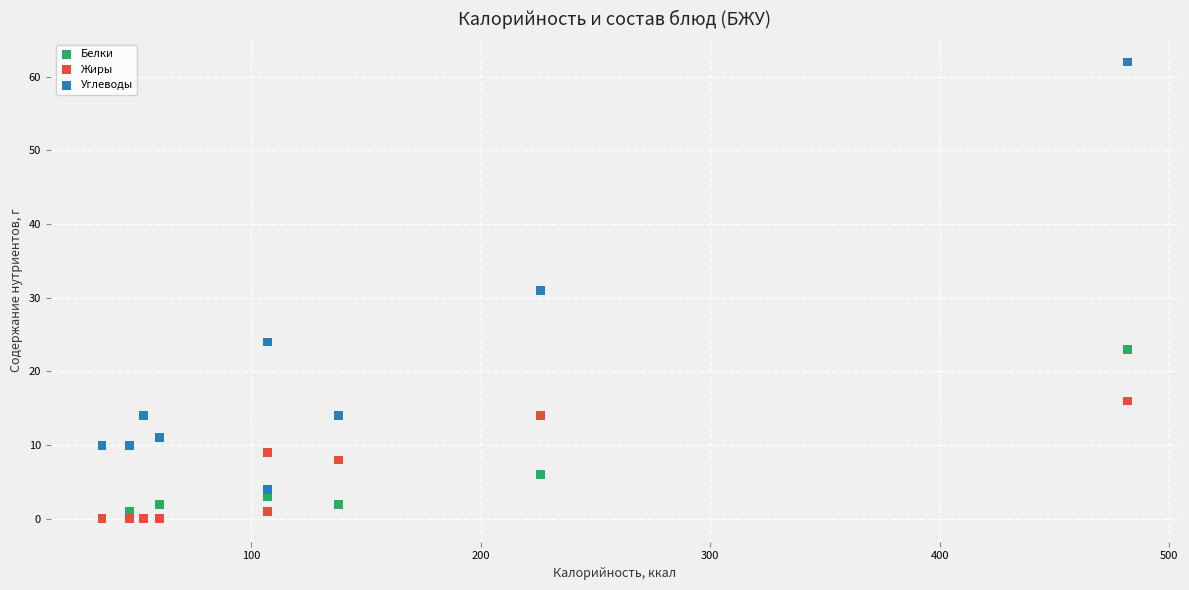

What are all the series names shown in the legend?

Белки, Жиры, Углеводы